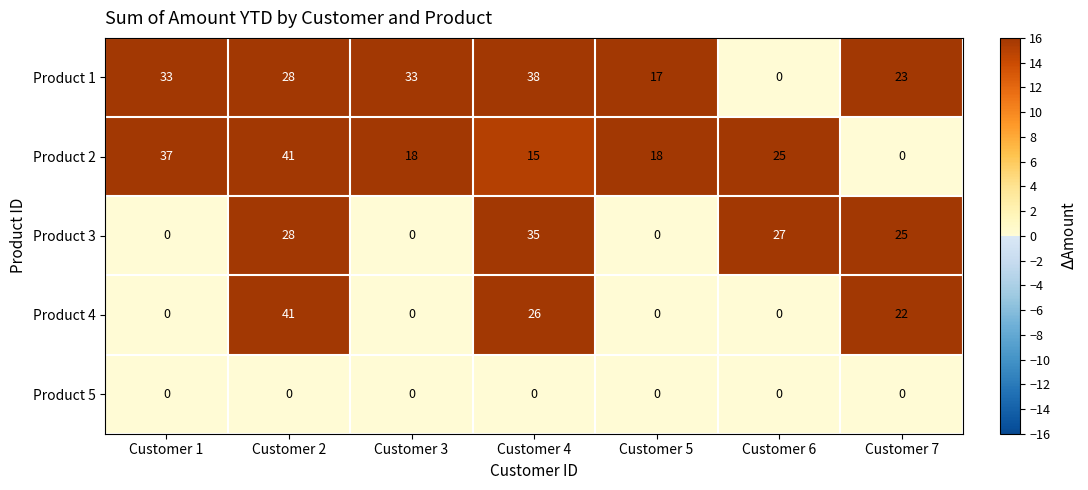

What is the greatest value displayed?

41